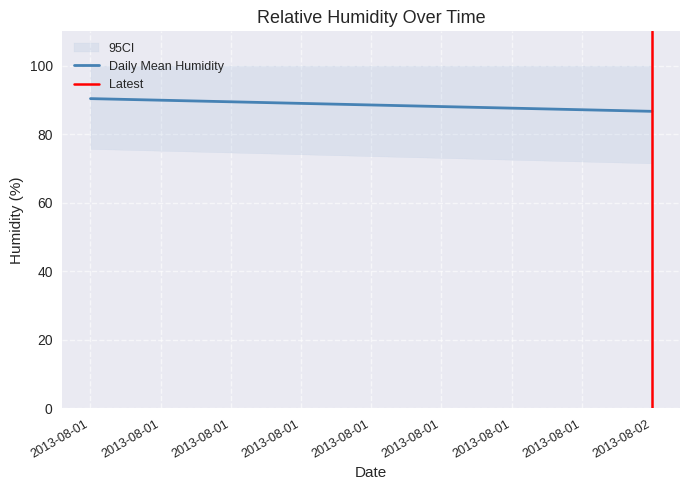

Reading left to right, list all the values displayed in this chart.

2013-08-01=75.7	2013-08-02=71.5